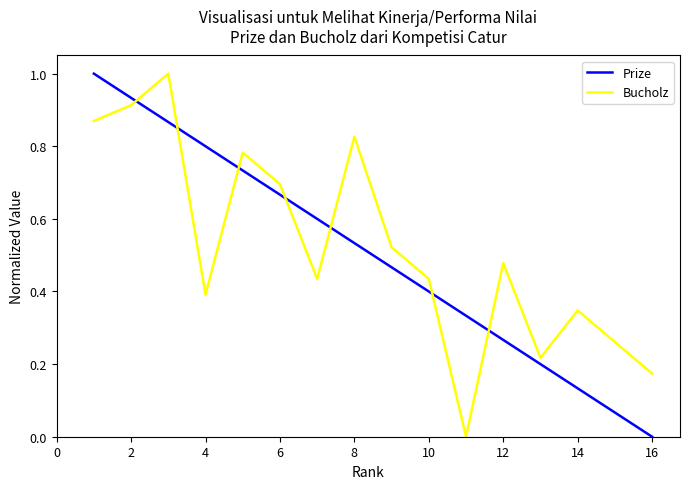

What is the difference between the maximum and minimum values in the Bucholz series?

1.0